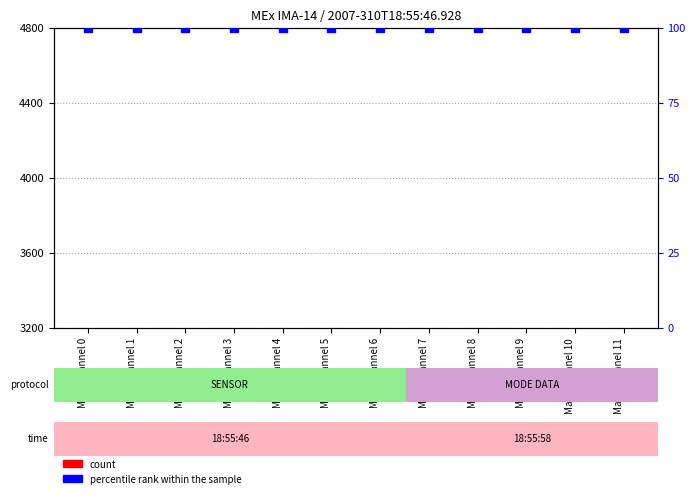

Which series has the widest spread of Y values?

count